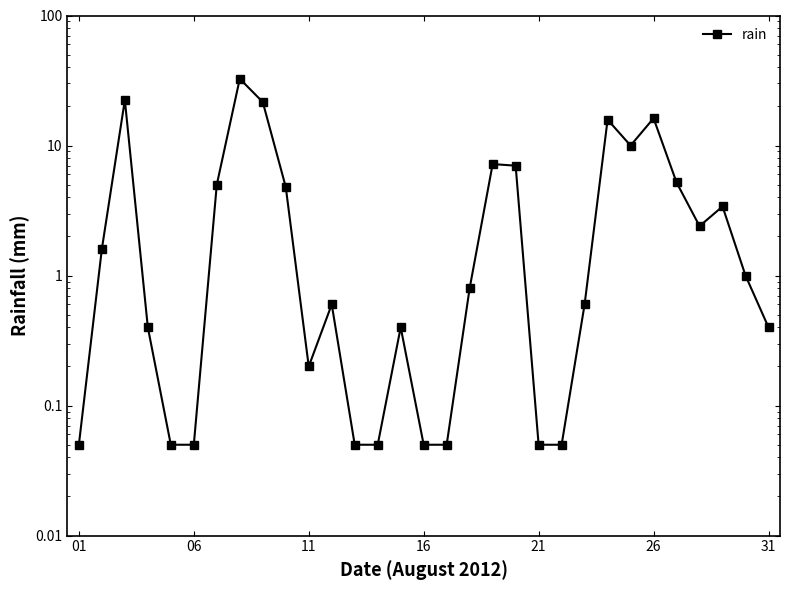

Is this an area chart (filled region under the line)?

No